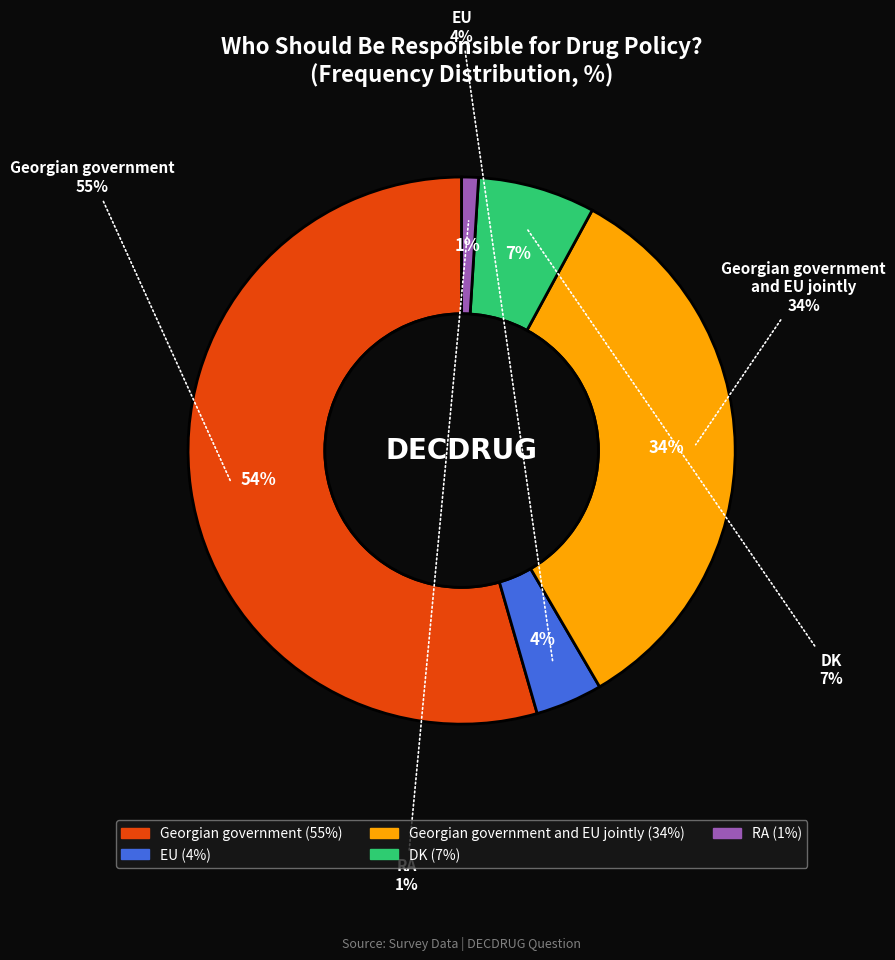

Between DK and Georgian government, which is larger?

Georgian government